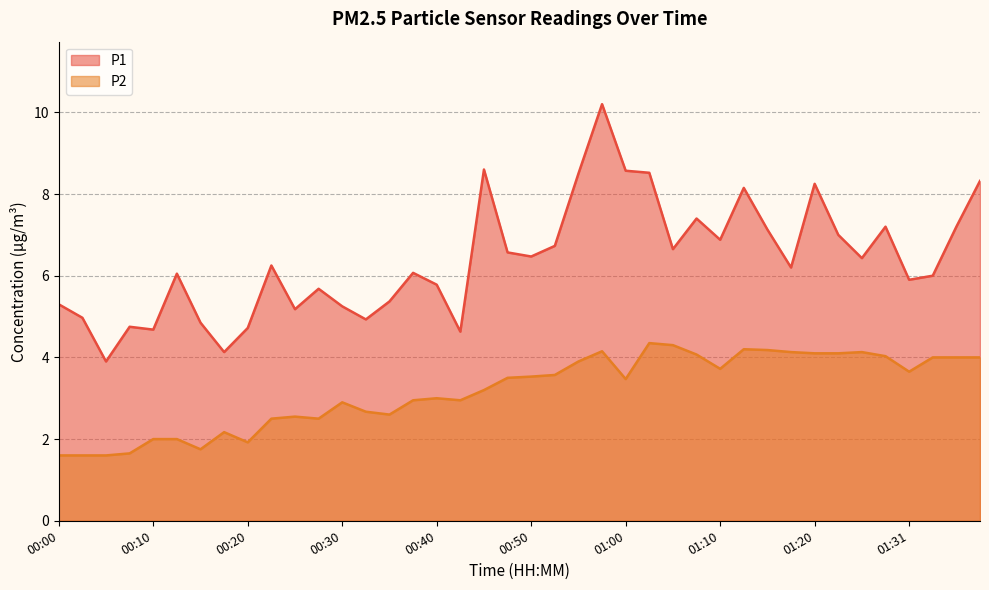

Reading left to right, transcribe all the data shown in this chart.

P1: 00:00=5.3	00:03=5.0	00:05=3.9	00:08=4.8	00:10=4.7	00:13=6.0	00:15=4.8	00:18=4.1	00:20=4.7	00:22=6.2	00:25=5.2	00:27=5.7	00:30=5.2	00:32=4.9	00:35=5.4	00:37=6.1	00:40=5.8	00:42=4.6	00:45=8.6	00:47=6.6	00:50=6.5	00:52=6.7	00:55=8.5	00:57=10.2	01:00=8.6	01:02=8.5	01:05=6.7	01:07=7.4	01:10=6.9	01:12=8.2	01:15=7.1	01:17=6.2	01:20=8.2	01:23=7.0	01:25=6.4	01:28=7.2	01:31=5.9	01:33=6.0	01:36=7.2	01:38=8.3
P2: 00:00=1.6	00:03=1.6	00:05=1.6	00:08=1.6	00:10=2.0	00:13=2.0	00:15=1.8	00:18=2.2	00:20=1.9	00:22=2.5	00:25=2.5	00:27=2.5	00:30=2.9	00:32=2.7	00:35=2.6	00:37=3.0	00:40=3.0	00:42=3.0	00:45=3.2	00:47=3.5	00:50=3.5	00:52=3.6	00:55=3.9	00:57=4.2	01:00=3.5	01:02=4.3	01:05=4.3	01:07=4.1	01:10=3.7	01:12=4.2	01:15=4.2	01:17=4.1	01:20=4.1	01:23=4.1	01:25=4.1	01:28=4.0	01:31=3.6	01:33=4.0	01:36=4.0	01:38=4.0